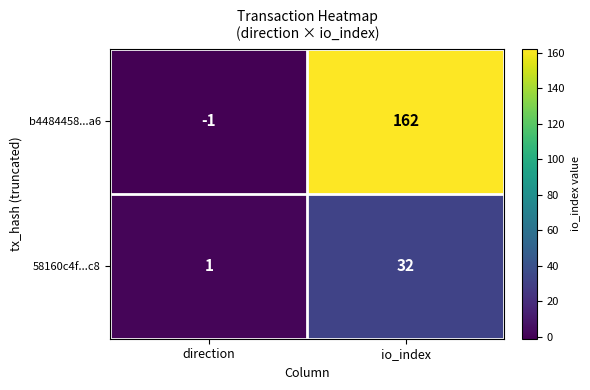

Reading right to left, transcribe all the data shown in this chart.

b4484458...a6: io_index=162	direction=-1
58160c4f...c8: io_index=32	direction=1